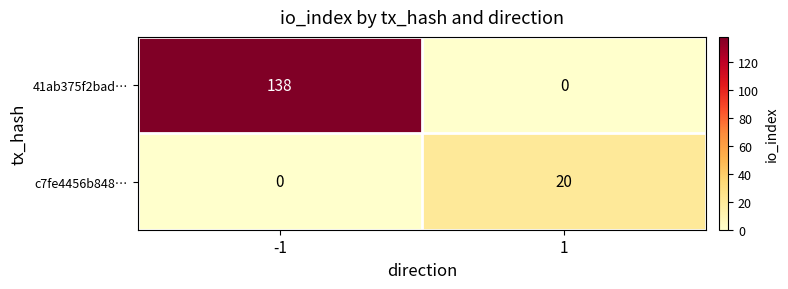

At how many categories does at least one series exceed 65?

1